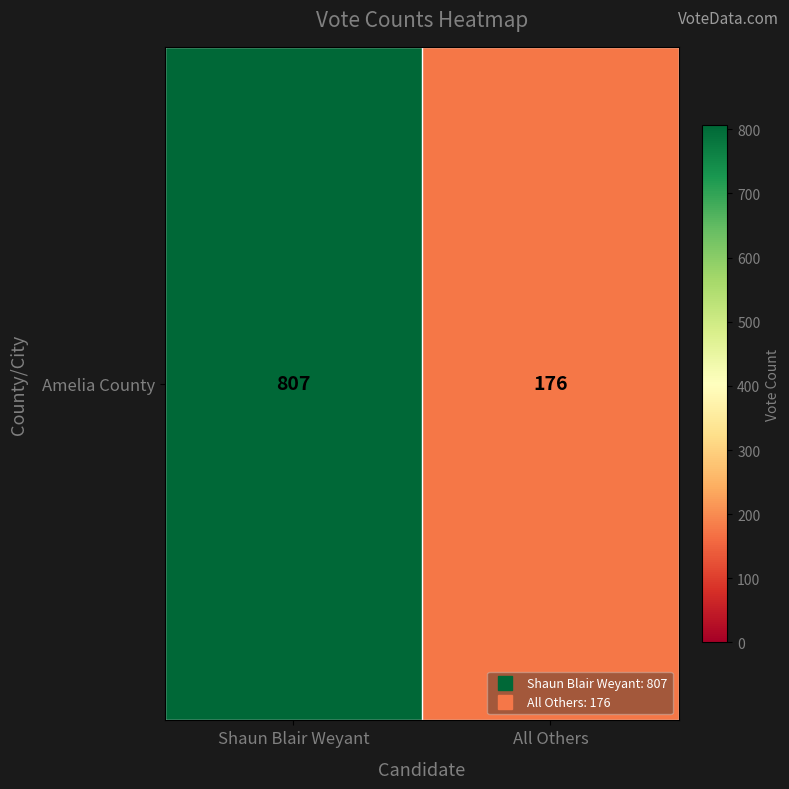

The value at Shaun Blair Weyant is 807. True or false?

True